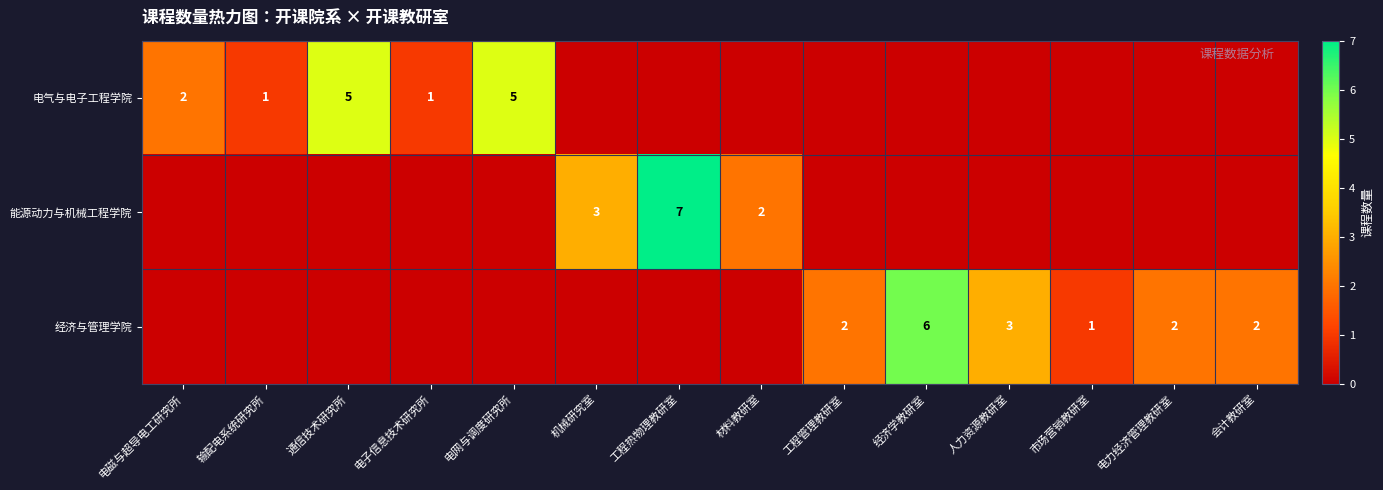

Which has a higher value, 工程管理教研室 or 电力经济管理教研室?

工程管理教研室